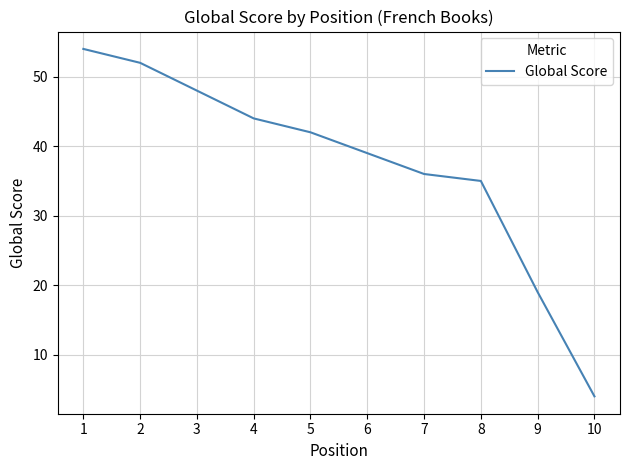

What is the approximate value at 4?

44